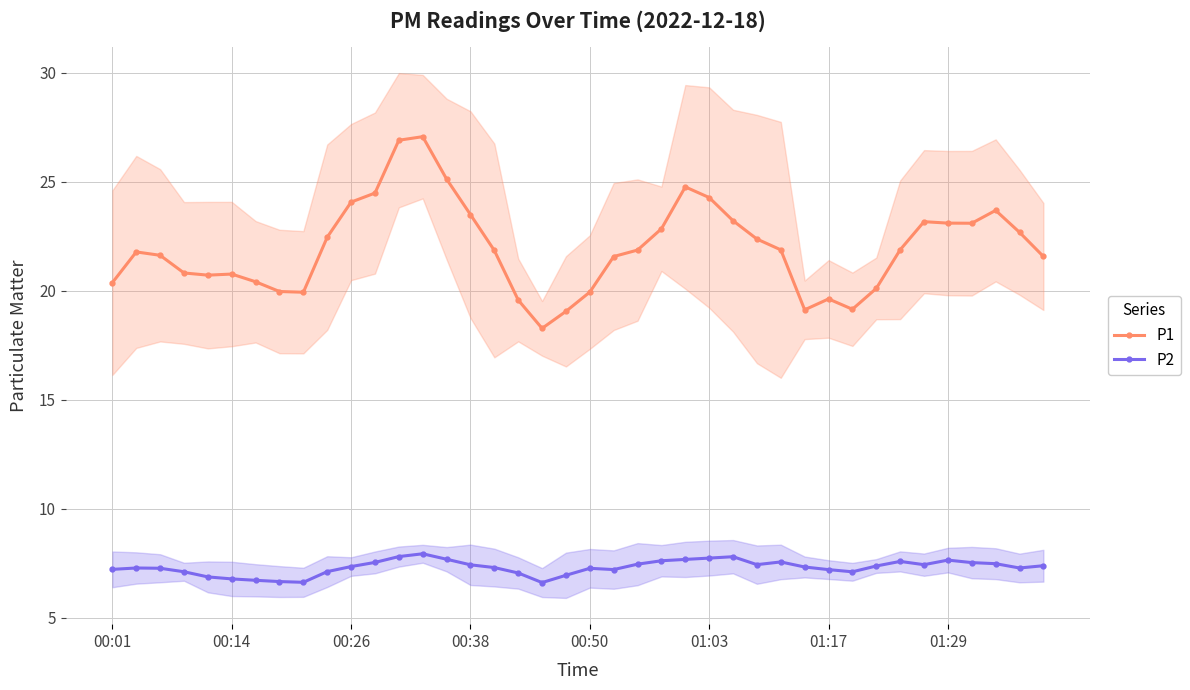

True or false: P2 has more than 1 points higher than both neighbors.

True